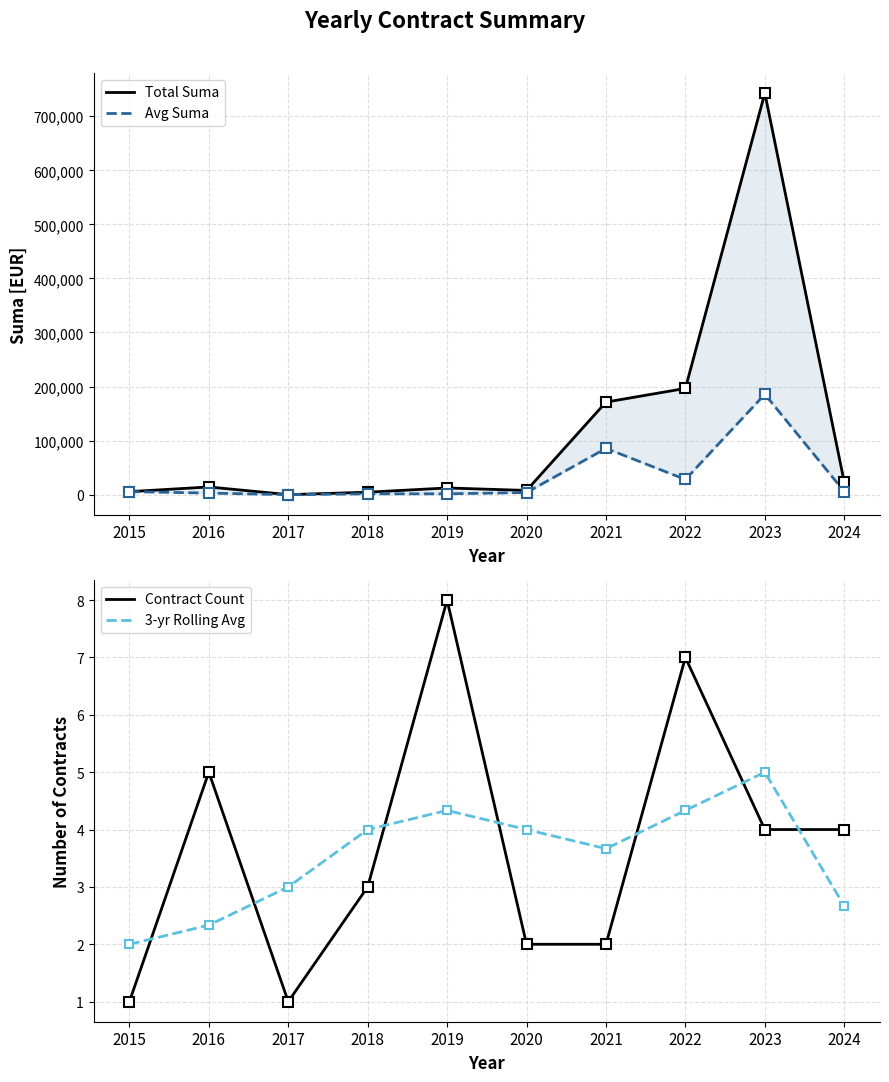

True or false: Total Suma and Avg Suma intersect in this chart.

False